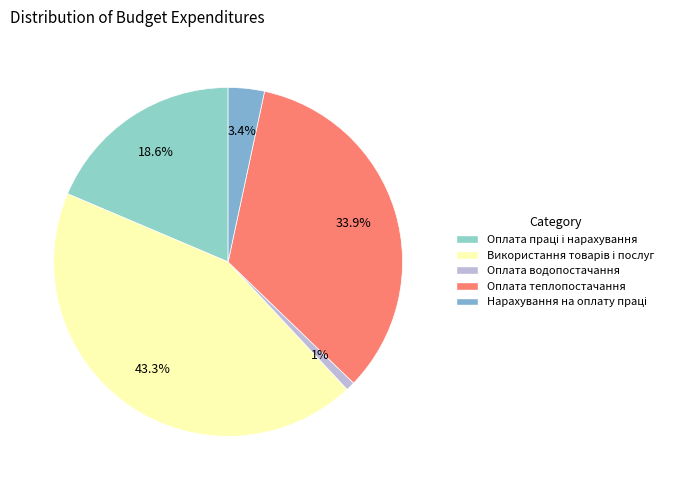

To the nearest percent, what is the average slice percentage?

20%